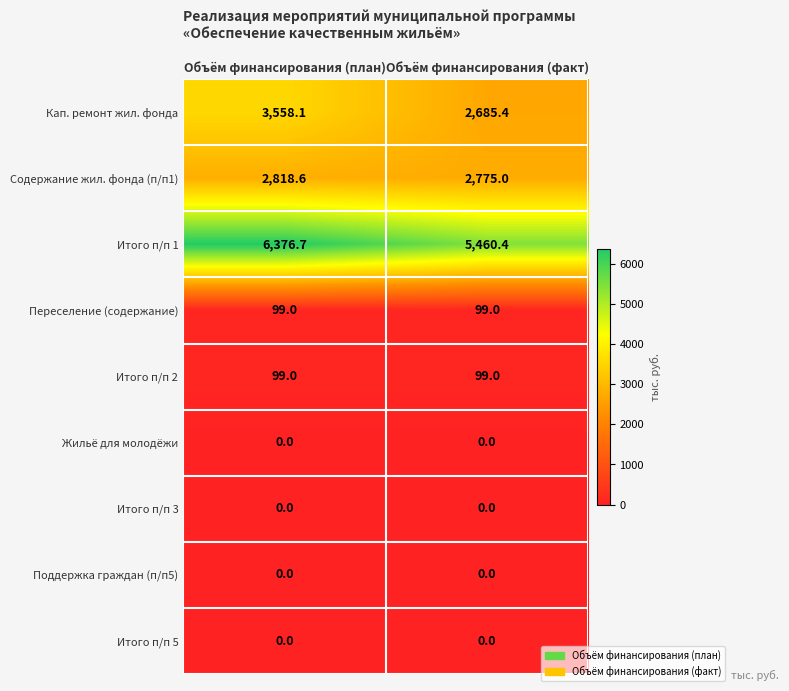

Reading right to left, transcribe all the data shown in this chart.

Кап. ремонт жил. фонда: Объём финансирования (факт)=2685.4	Объём финансирования (план)=3558.1
Содержание жил. фонда (п/п1): Объём финансирования (факт)=2775.0	Объём финансирования (план)=2818.6
Итого п/п 1: Объём финансирования (факт)=5460.4	Объём финансирования (план)=6376.7
Переселение (содержание): Объём финансирования (факт)=99.0	Объём финансирования (план)=99.0
Итого п/п 2: Объём финансирования (факт)=99.0	Объём финансирования (план)=99.0
Жильё для молодёжи: Объём финансирования (факт)=0.0	Объём финансирования (план)=0.0
Итого п/п 3: Объём финансирования (факт)=0.0	Объём финансирования (план)=0.0
Поддержка граждан (п/п5): Объём финансирования (факт)=0.0	Объём финансирования (план)=0.0
Итого п/п 5: Объём финансирования (факт)=0.0	Объём финансирования (план)=0.0